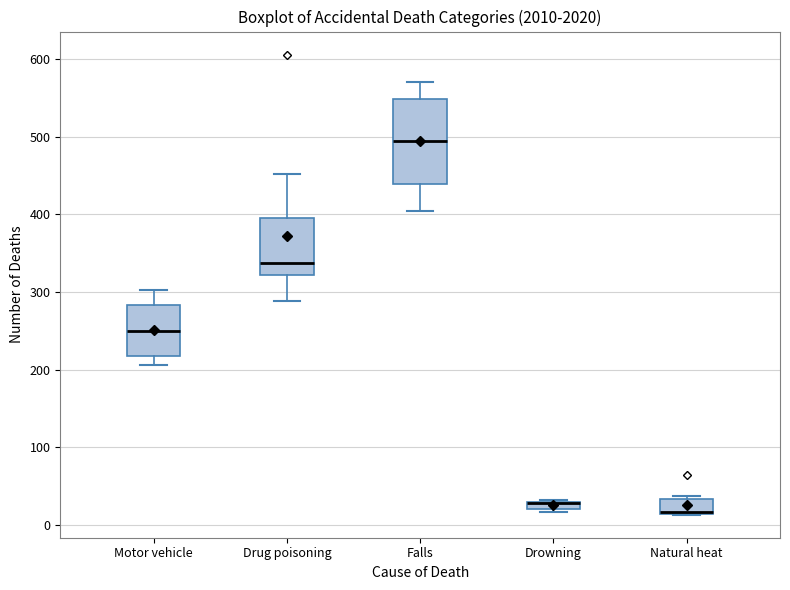

Which box is the tallest, from its lower edge to its upper edge?

Falls